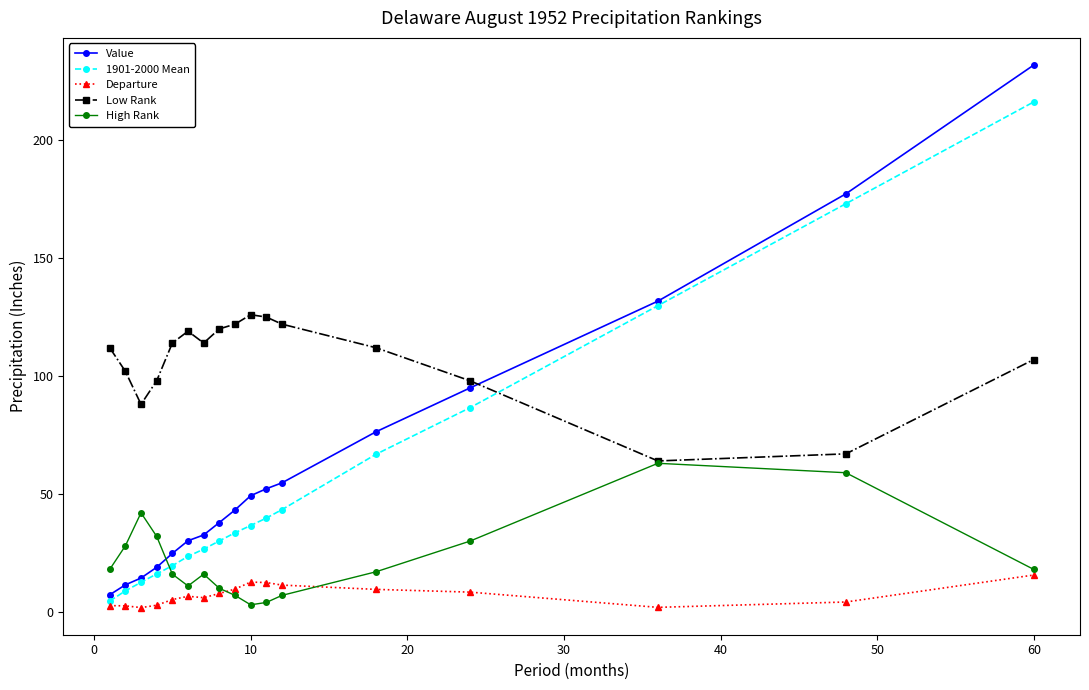

What is the value of the Low Rank point at the 11th from the left?

125.0